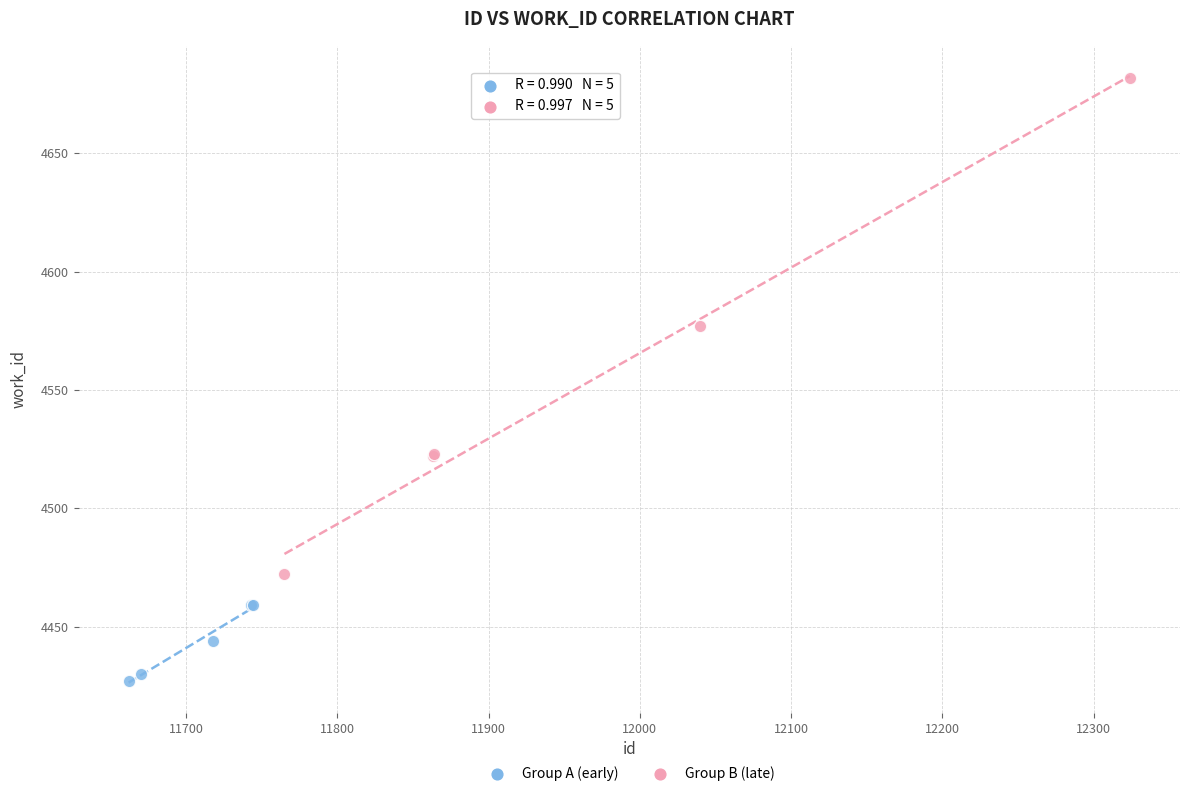

What are all the series names shown in the legend?

Group A (early), Group B (late)